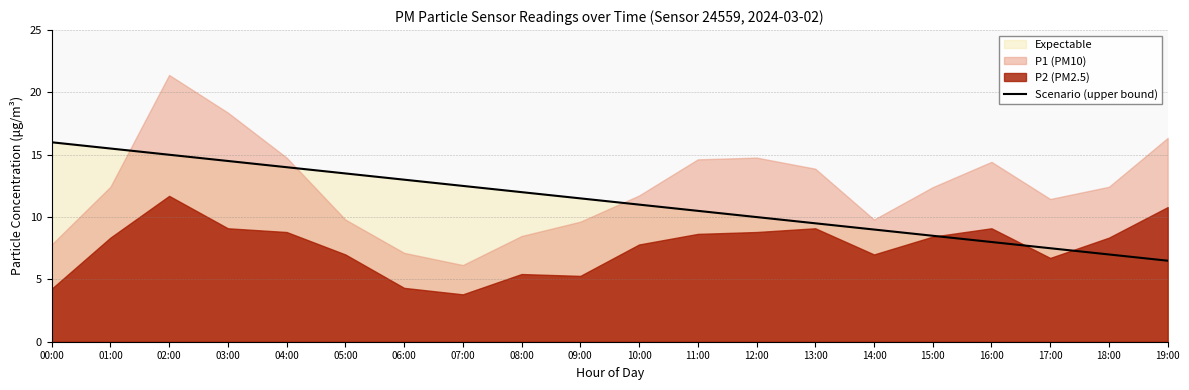

The value of Scenario (upper bound) at 03:00 is 14.5. True or false?

True